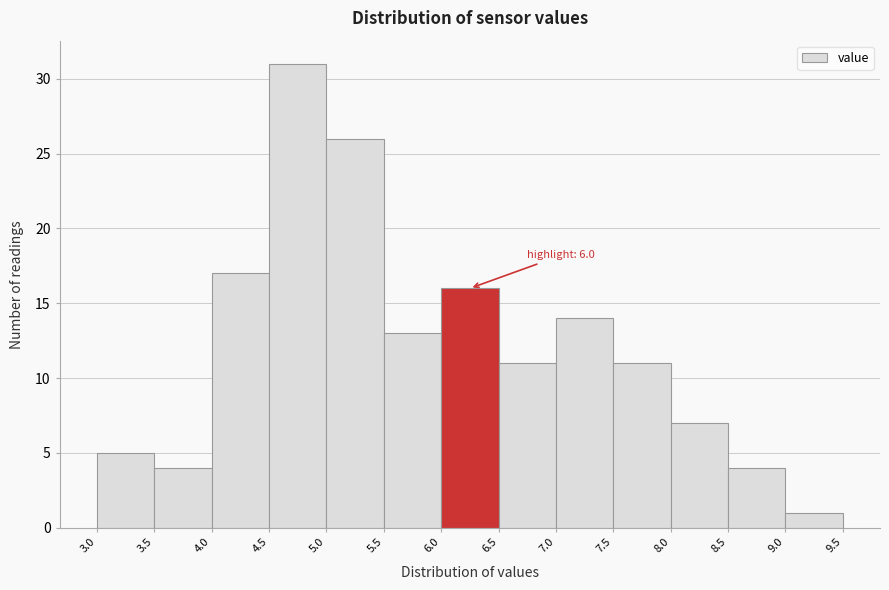

Which range on the x-axis has the tallest bar?

4.5 to 5.0